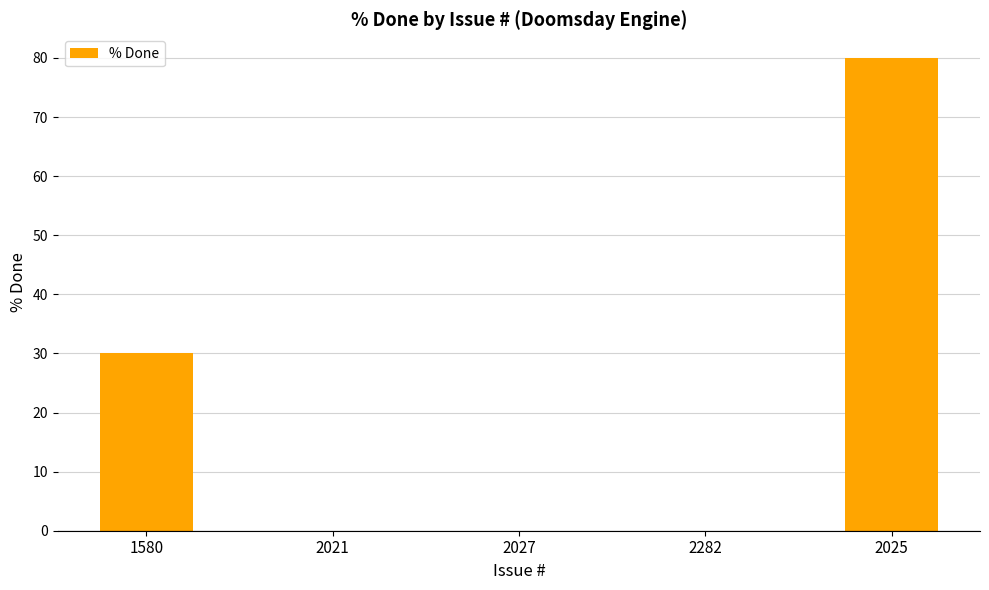

What is the sum of all values?

110